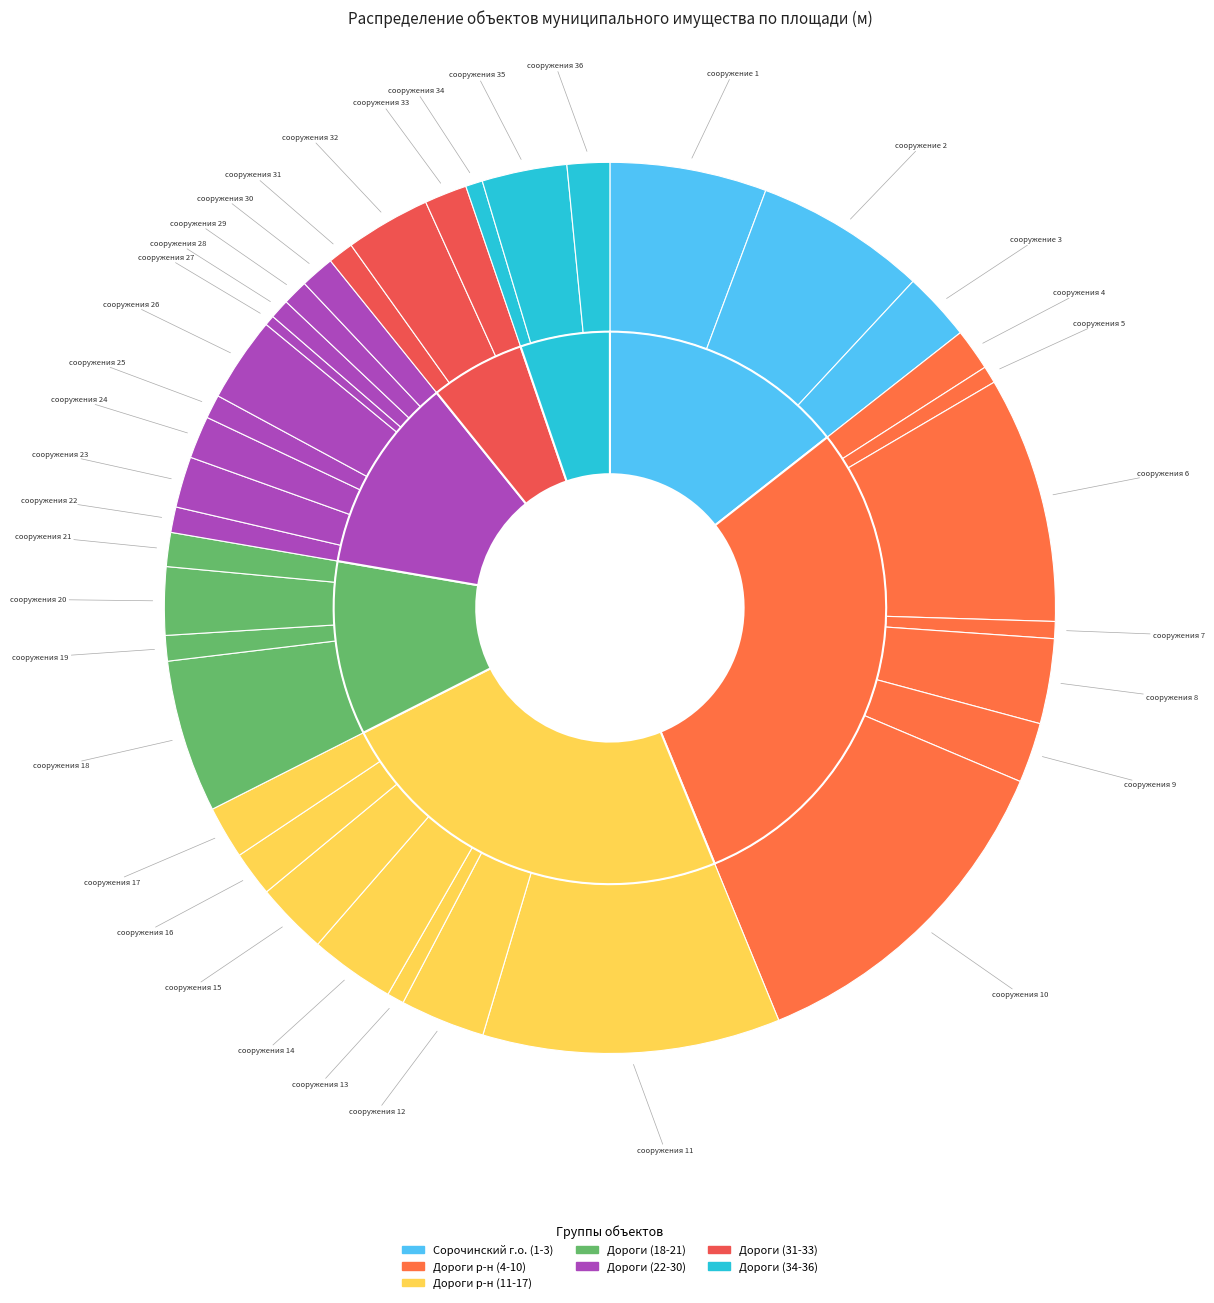

Does сооружения 25 account for over 50% of the chart?

No